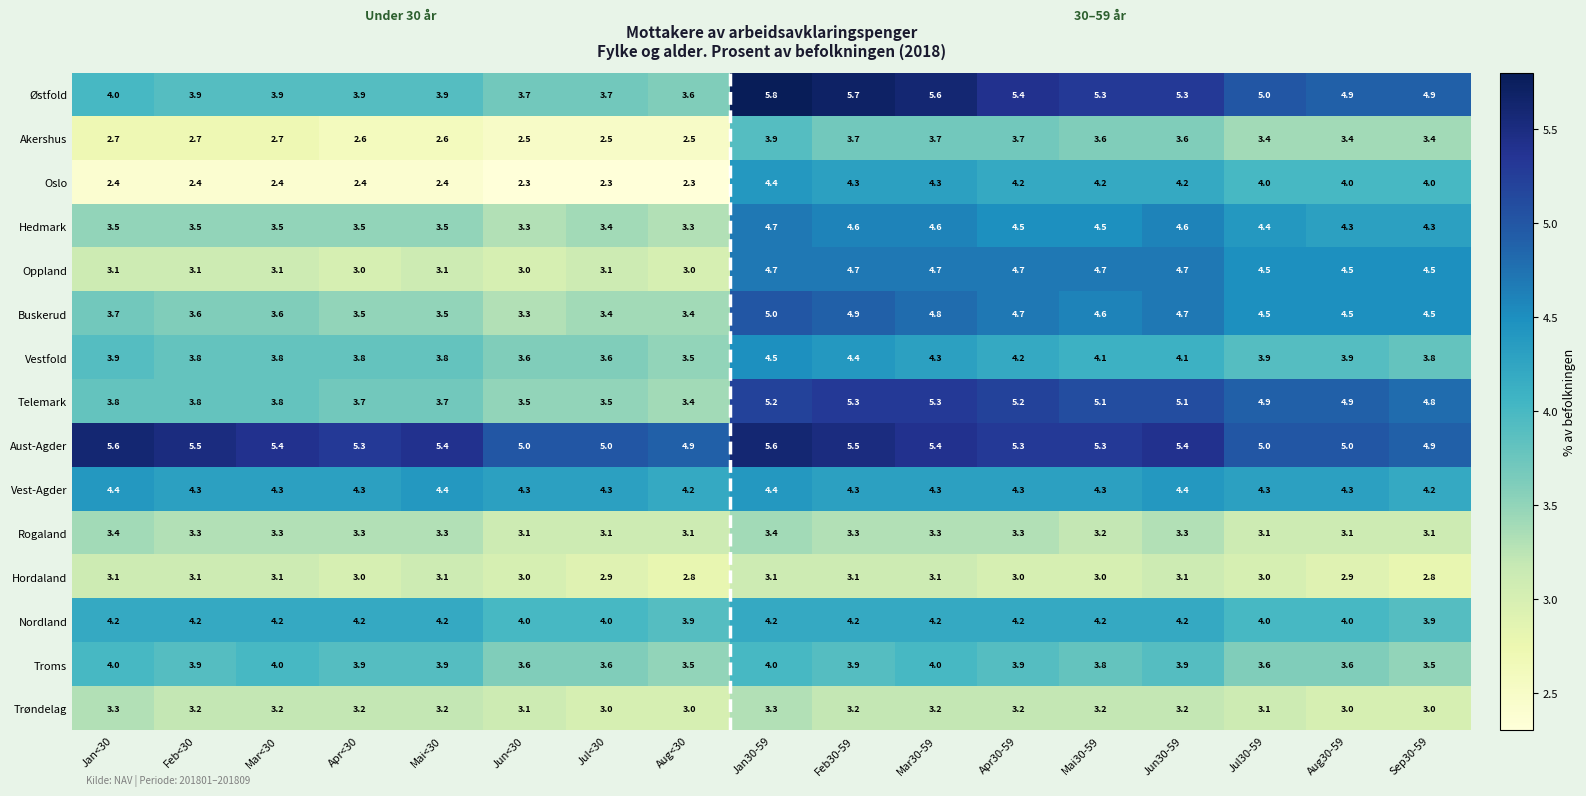

At how many categories does at least one series exceed 2?

17